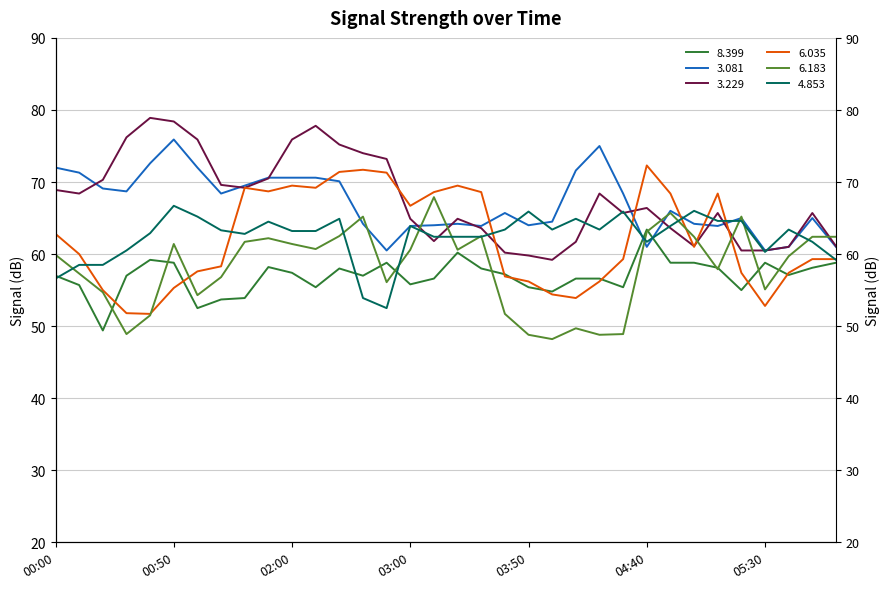

Which series changed the most between 2019/01/09 01:50 and 2019/01/09 03:50?

  6.183